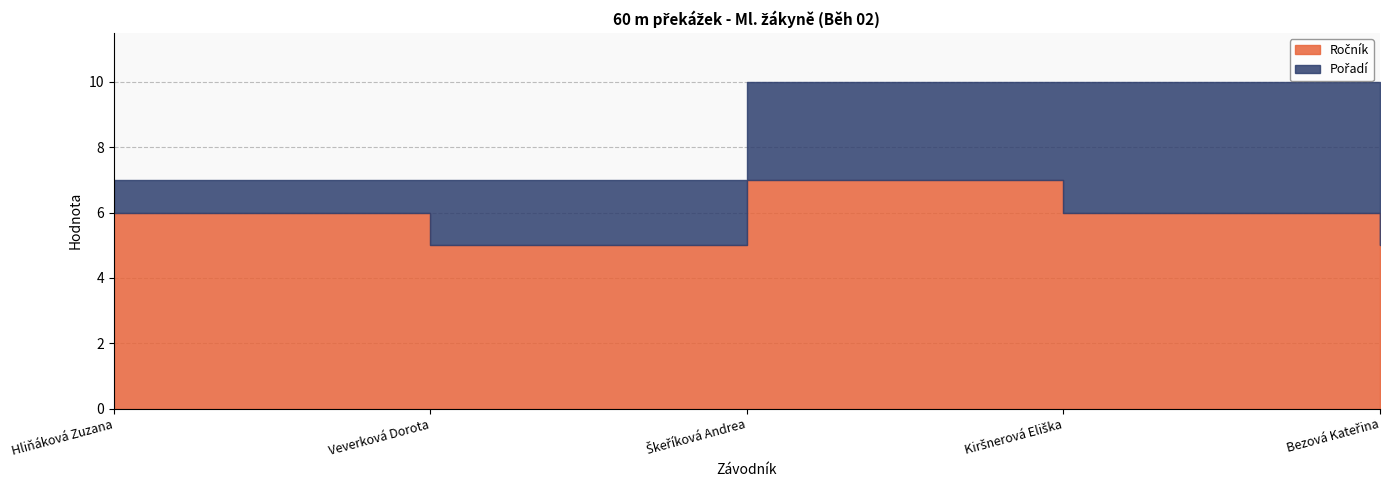

What is the difference between the second highest and minimum values in the Pořadí series?

3